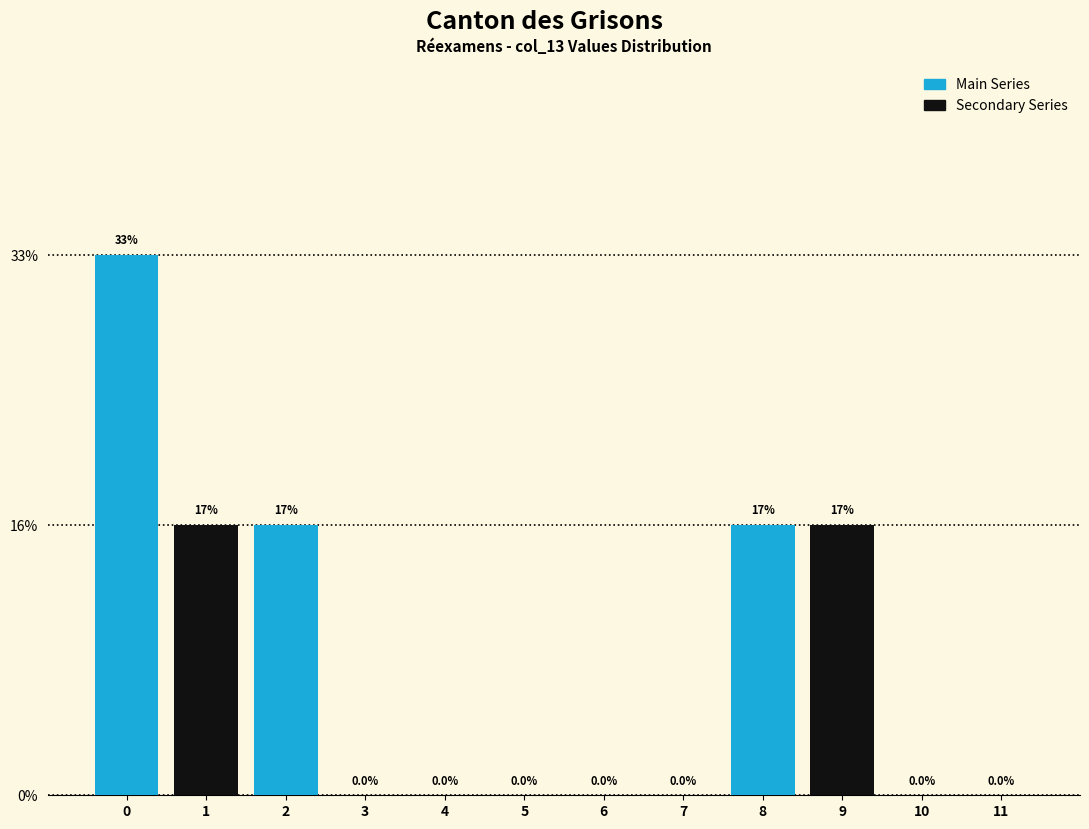

Are the bars horizontal?

No